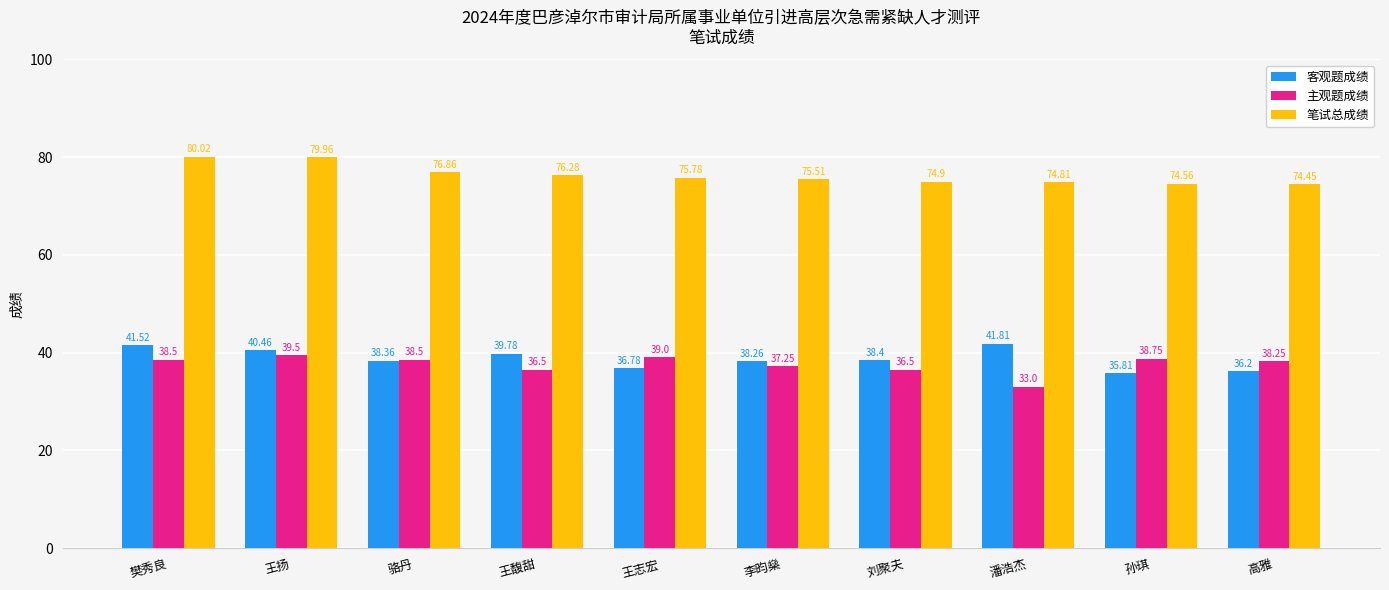

Which category has the highest value across all series?

樊秀良